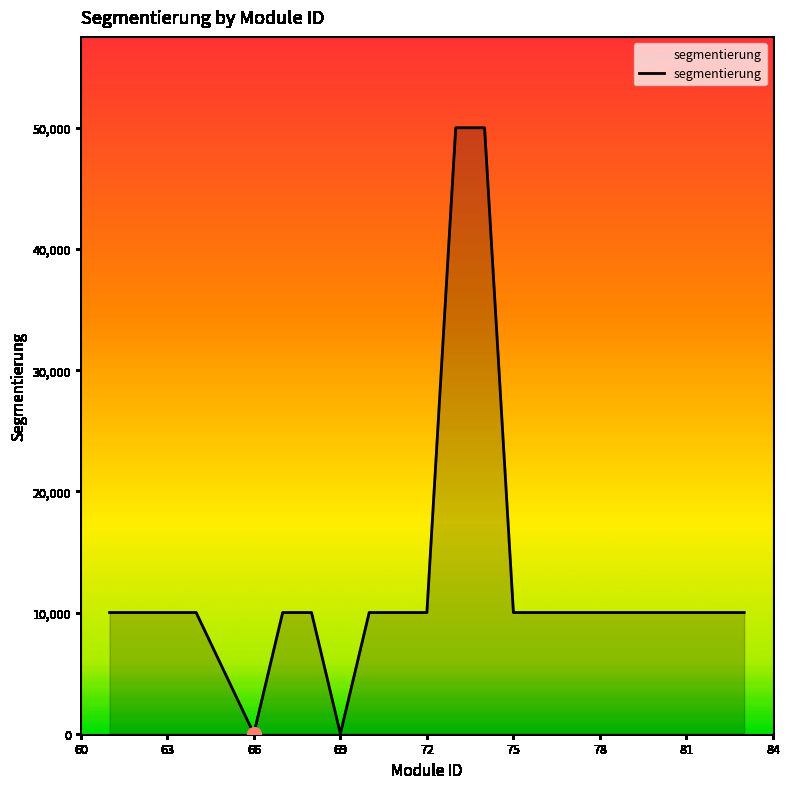

Count the number of data series in this chart.

1